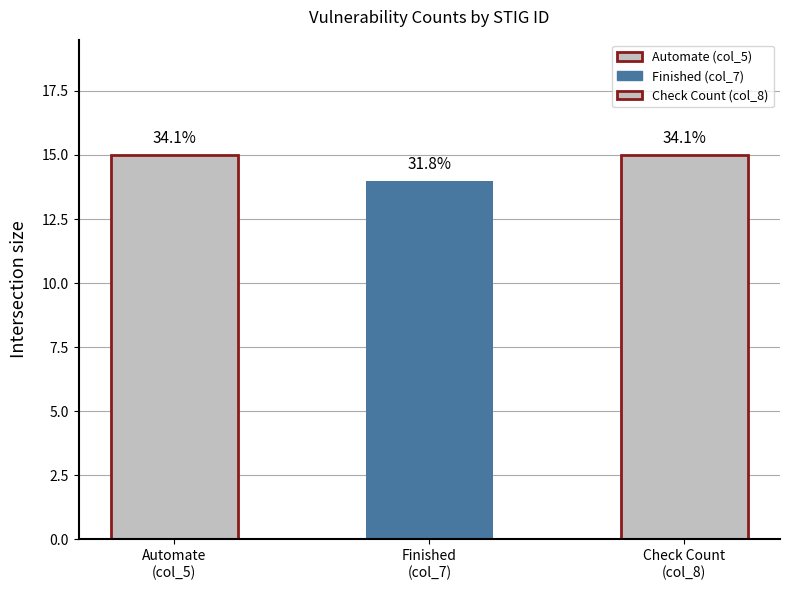

How many bars are there in total?

3